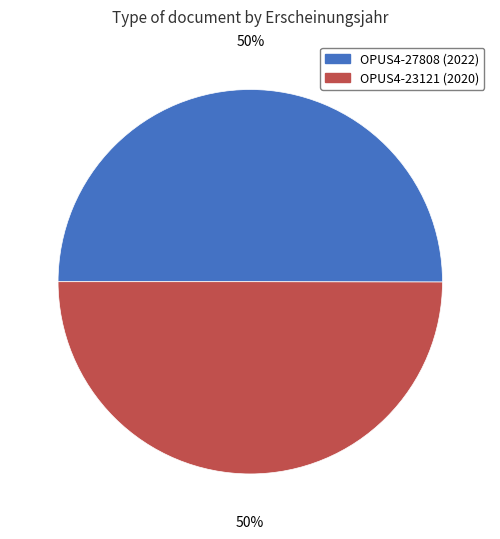

To the nearest percent, what percentage of the pie is OPUS4-27808?

50%